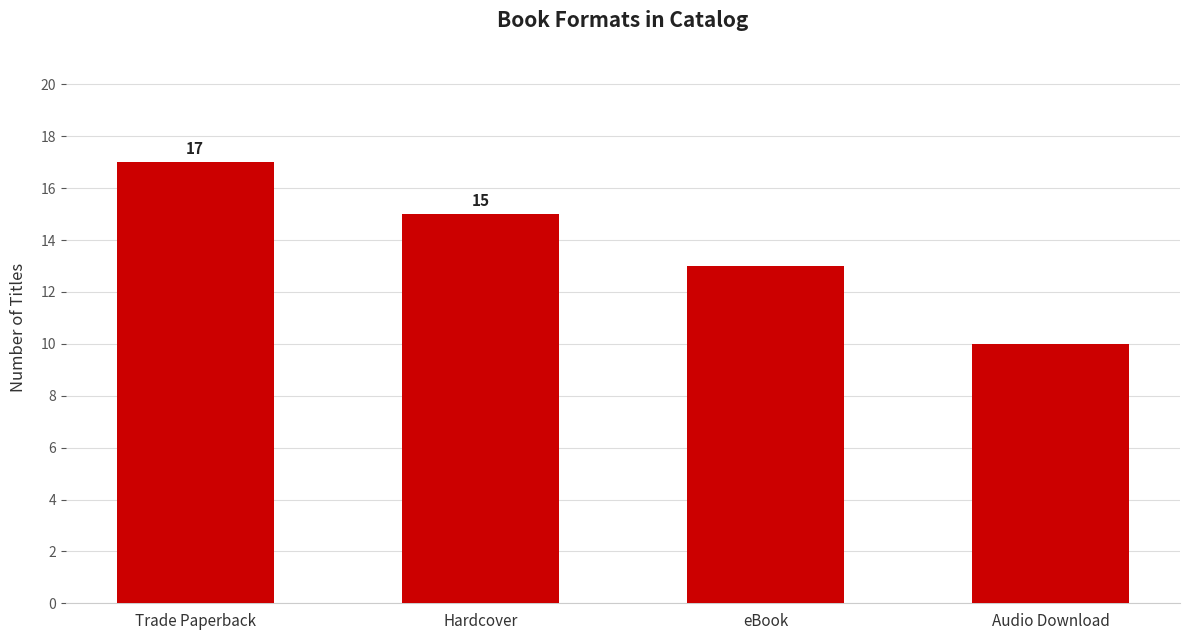

Reading left to right, list all the values displayed in this chart.

Trade Paperback=17	Hardcover=15	eBook=13	Audio Download=10